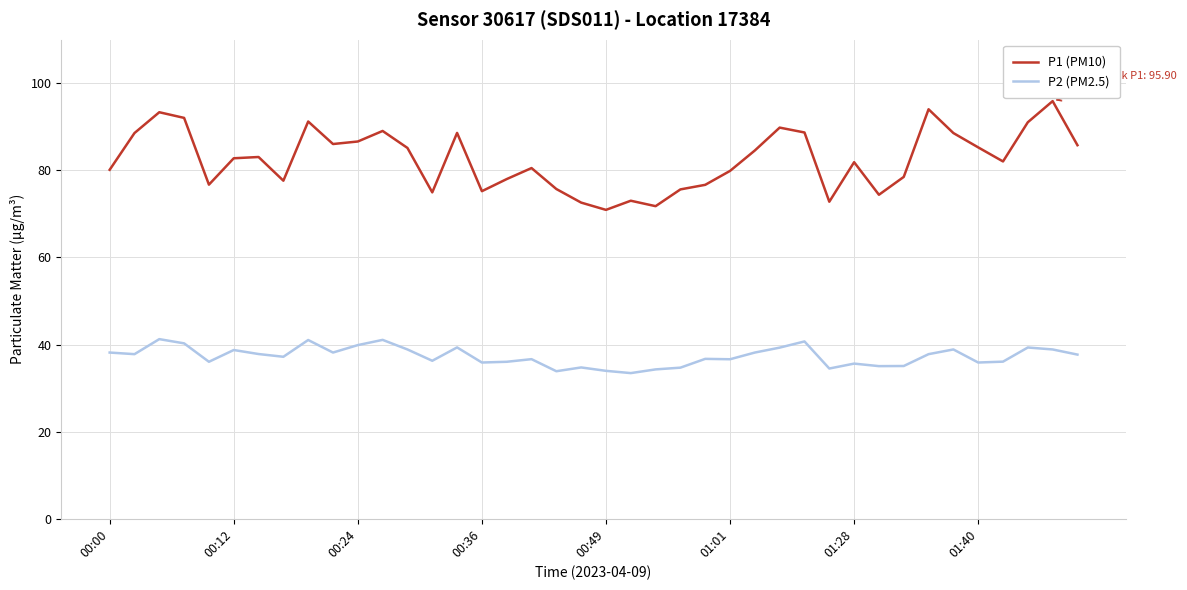

True or false: P2 (PM2.5) and P1 (PM10) intersect in this chart.

False